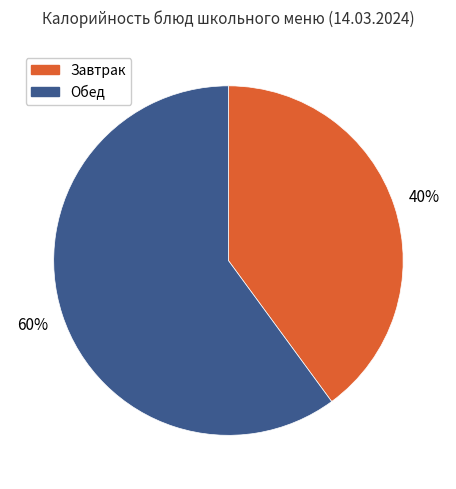

What is the largest slice in the pie chart?

Обед